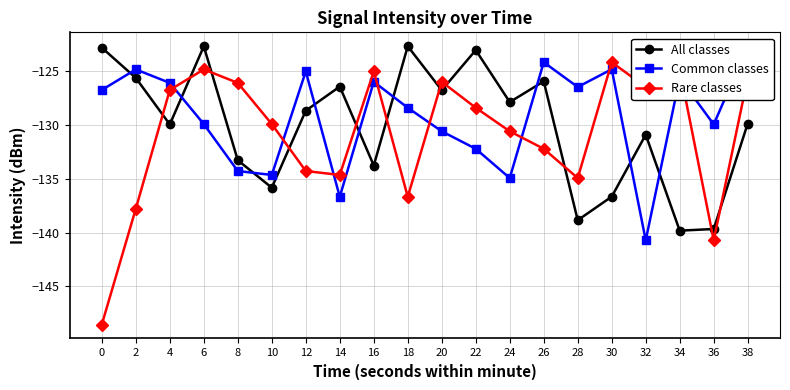

Reading left to right, list all the values displayed in this chart.

All classes: -122.9	-125.7	-130.0	-122.8	-133.3	-135.8	-128.7	-126.5	-133.8	-122.8	-126.8	-123.1	-127.9	-126.0	-138.9	-136.7	-130.9	-139.8	-139.7	-129.9
Common classes: -126.8	-124.9	-126.1	-130.0	-134.3	-134.7	-125.1	-136.7	-126.0	-128.4	-130.6	-132.2	-135.0	-124.2	-126.5	-124.9	-140.7	-125.7	-130.0	-122.8
Rare classes: -148.5	-137.8	-126.8	-124.9	-126.1	-130.0	-134.3	-134.7	-125.1	-136.7	-126.0	-128.4	-130.6	-132.2	-135.0	-124.2	-126.5	-124.9	-140.7	-125.7